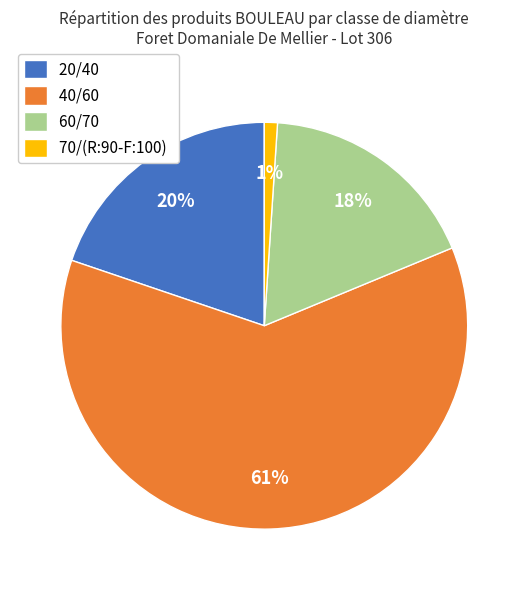

How many segments does this pie chart have?

4